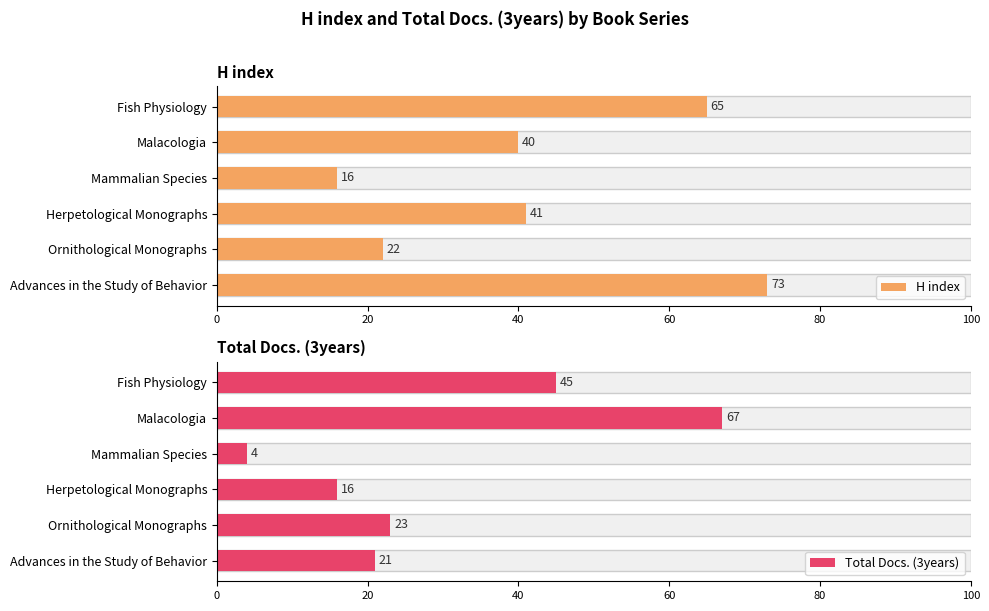

Count the H index values in the range 22 to 65.

4